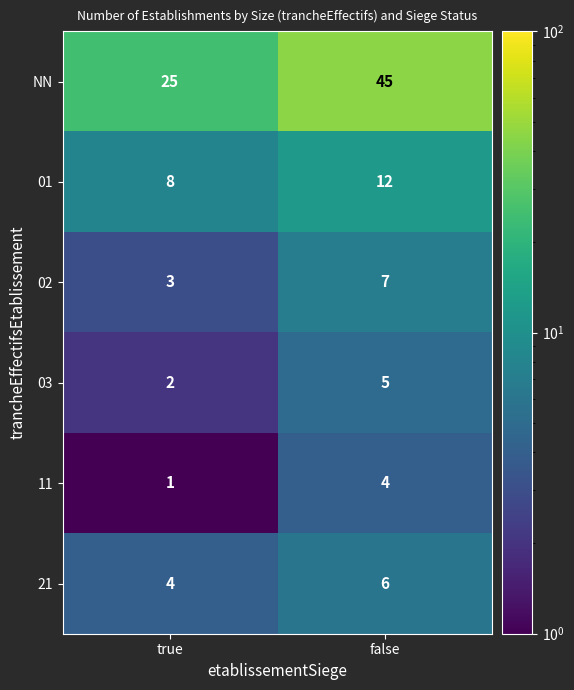

List the series in order of their peak value, highest first.

NN, 01, 02, 21, 03, 11